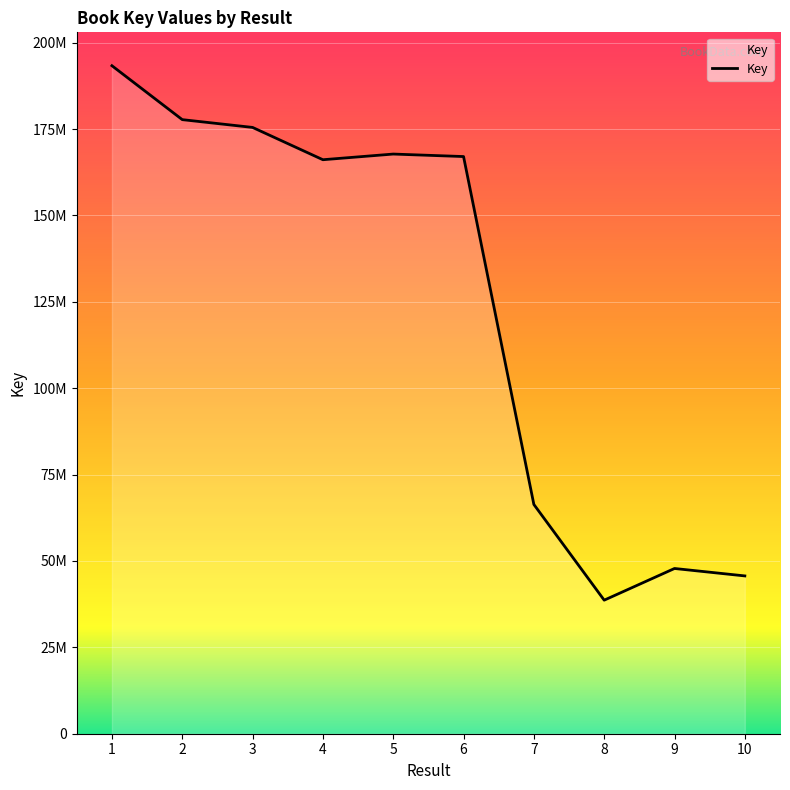

Is this an area chart (filled region under the line)?

Yes